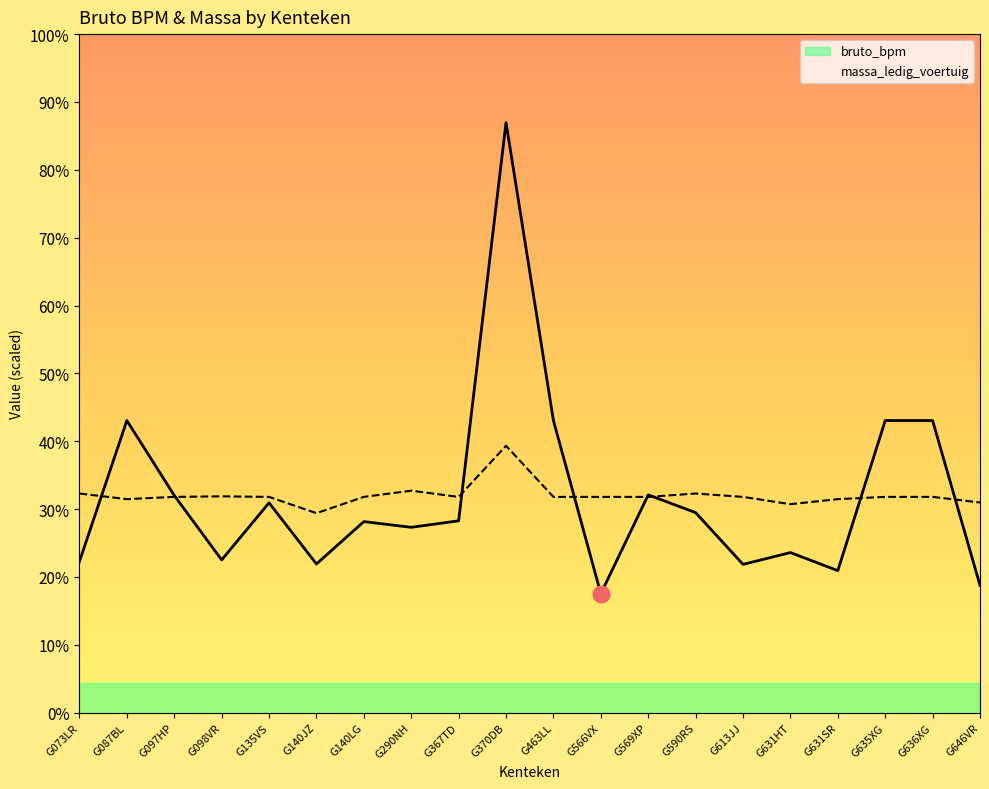

What are all the series names shown in the legend?

bruto_bpm, massa_ledig_voertuig